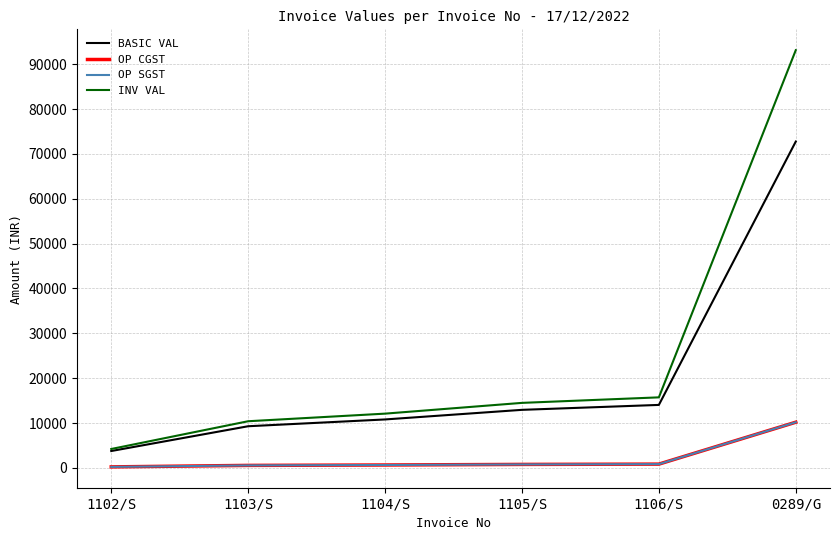

Does the chart have visible grid lines?

Yes